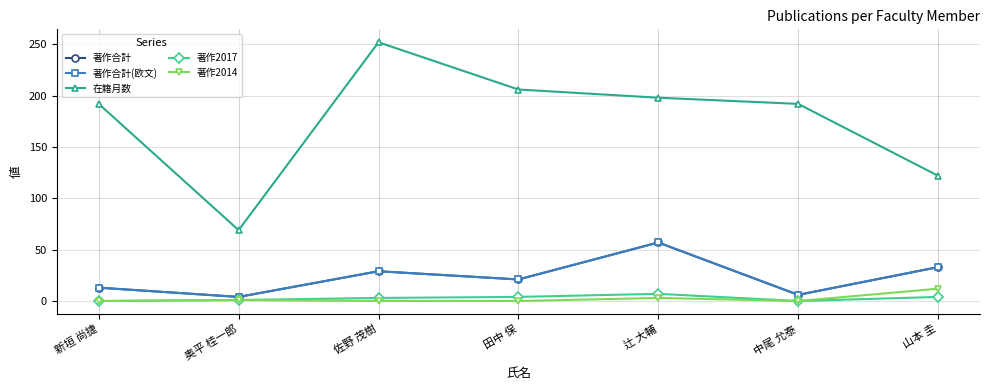

What is the difference between the 著作2017 values at 田中 保 and 辻 大輔?

3